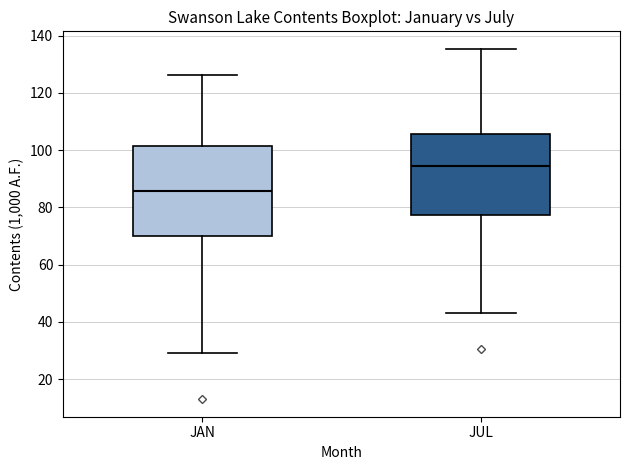

Comparing the boxes themselves (not the whiskers), which one is the tallest?

JAN